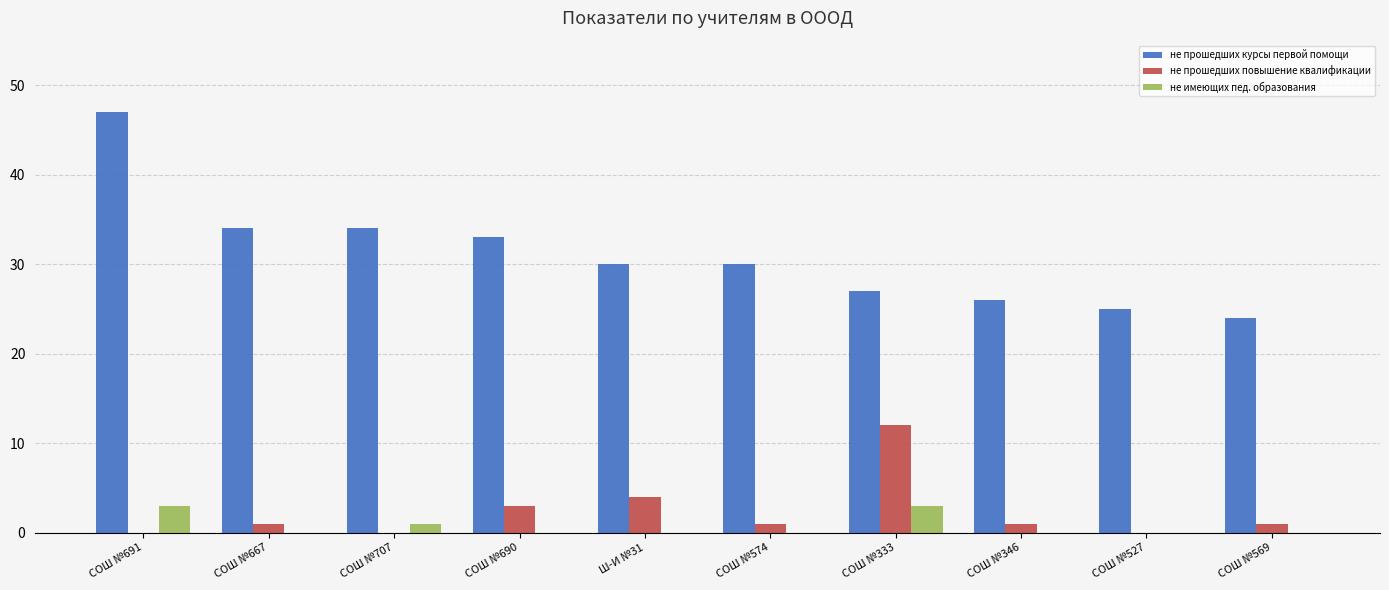

Which series has the largest range (max minus min)?

не прошедших курсы первой помощи